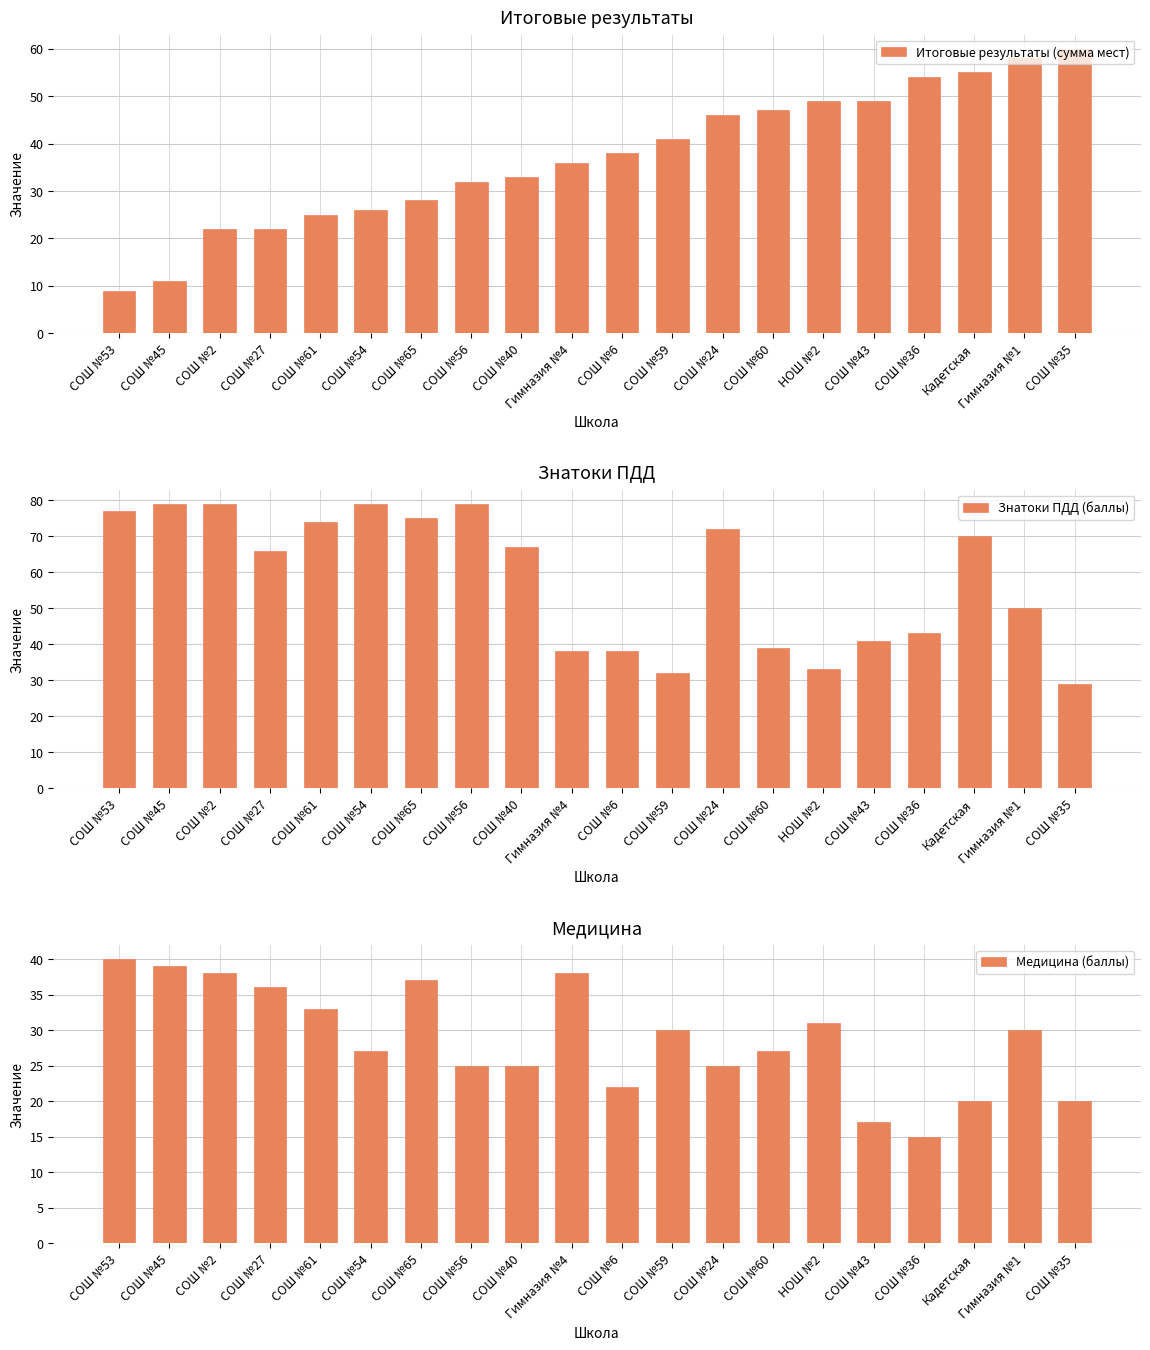

List the series in order of their peak value, lowest first.

Медицина (баллы), Итоговые результаты (сумма мест), Знатоки ПДД (баллы)